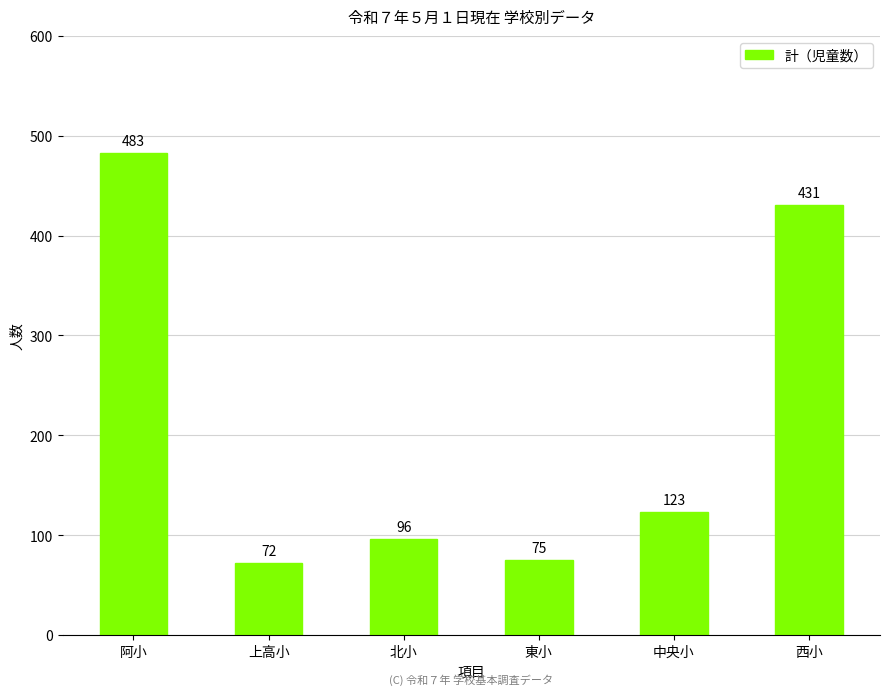

At which category does the chart reach its peak across all series?

阿小